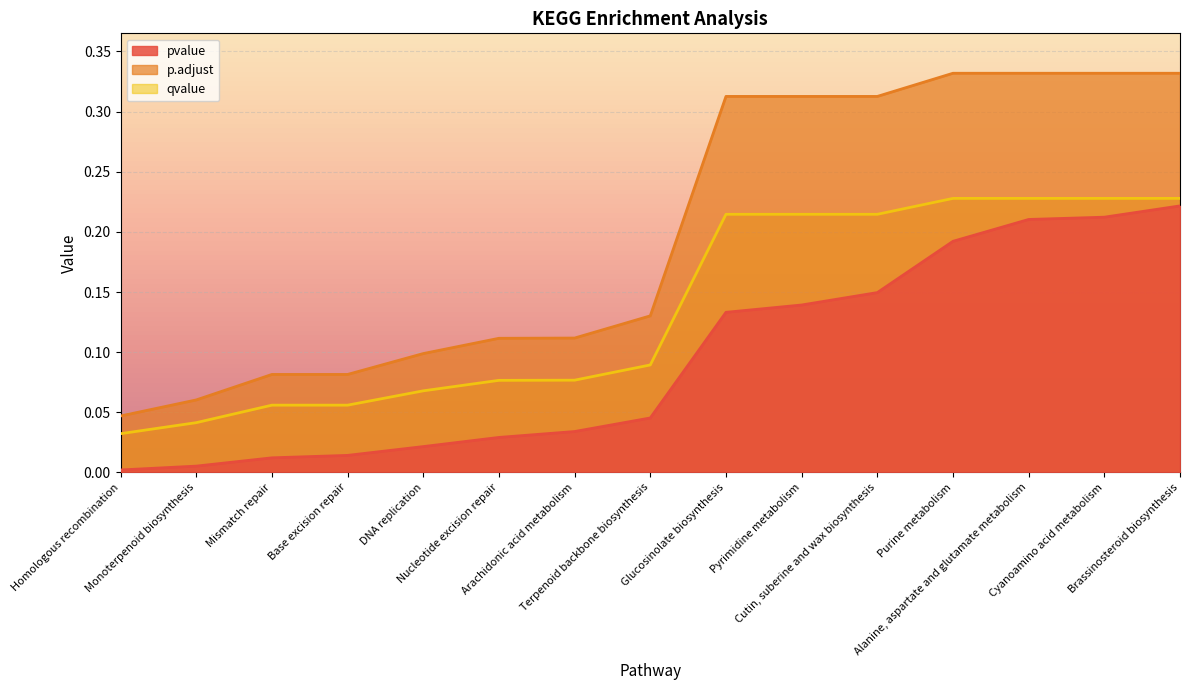

Rank the categories by pvalue value from highest to lowest.

Brassinosteroid biosynthesis, Cyanoamino acid metabolism, Alanine, aspartate and glutamate metabolism, Purine metabolism, Cutin, suberine and wax biosynthesis, Pyrimidine metabolism, Glucosinolate biosynthesis, Terpenoid backbone biosynthesis, Arachidonic acid metabolism, Nucleotide excision repair, DNA replication, Base excision repair, Mismatch repair, Monoterpenoid biosynthesis, Homologous recombination